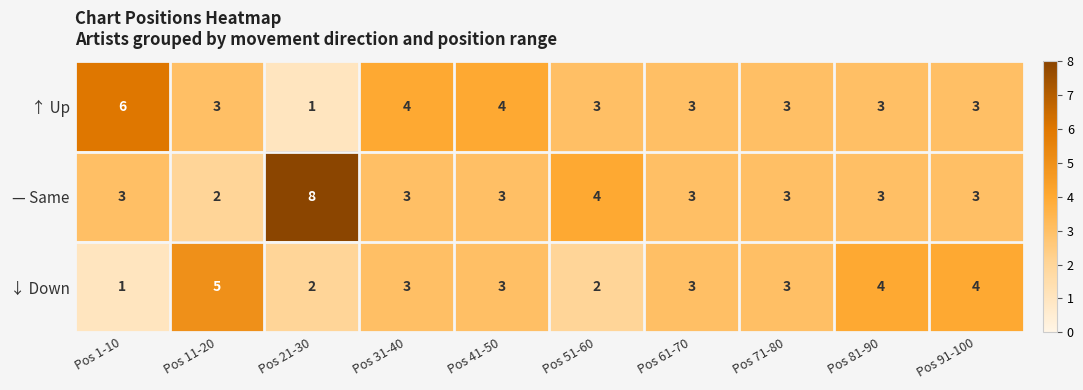

Which series has the largest range (max minus min)?

— Same